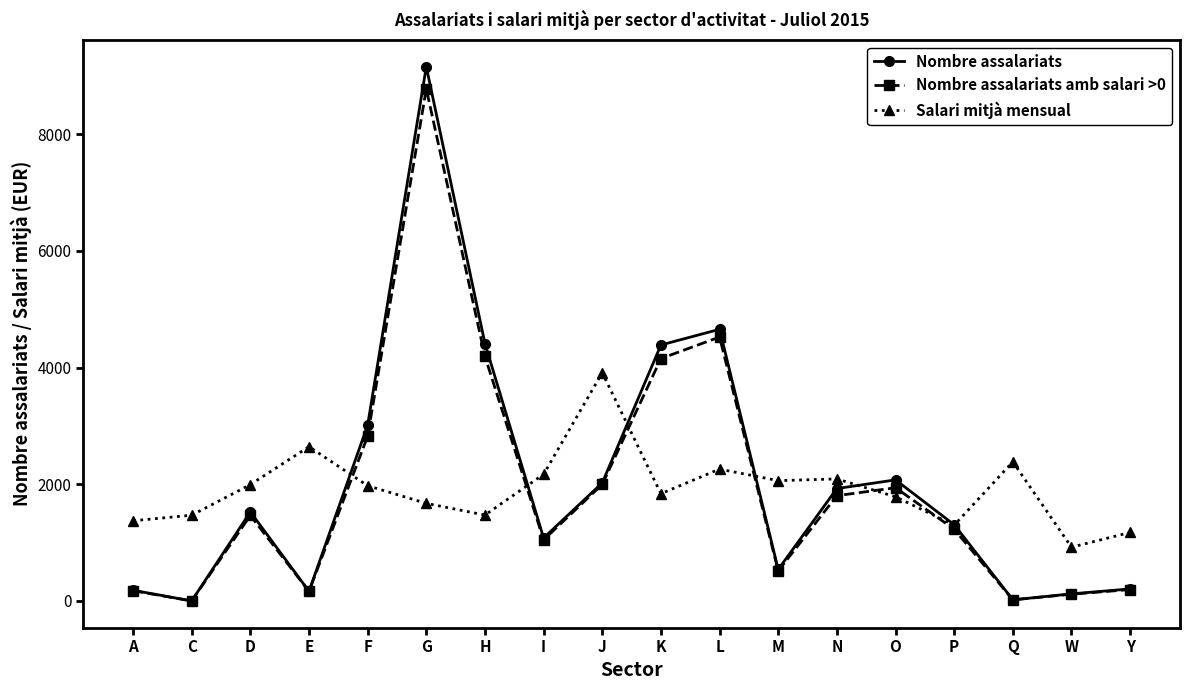

What is the label of the 18th point from the left?

Y